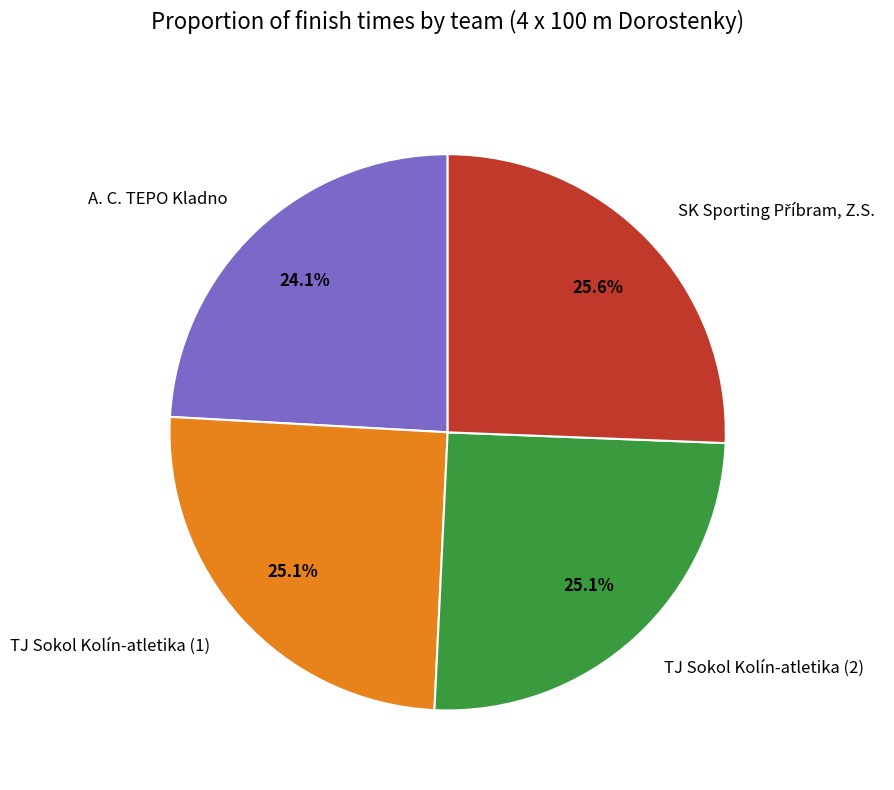

True or false: A. C. TEPO Kladno accounts for 24% of the total.

True